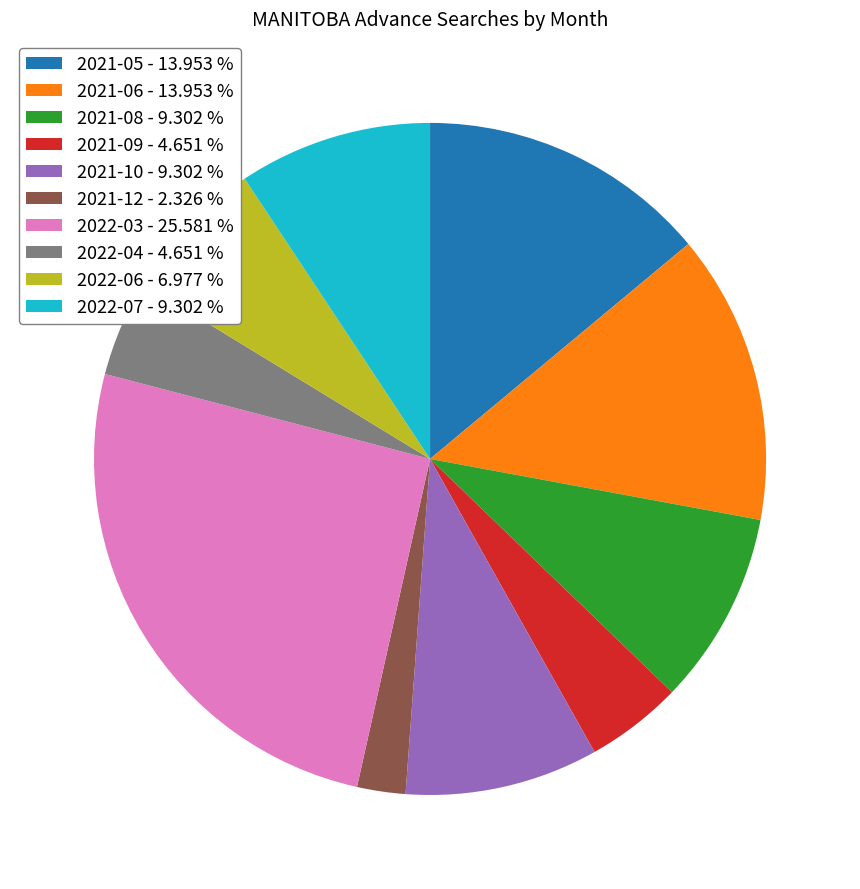

Combined, do 2022-07 - 9.302 % and 2021-10 - 9.302 % account for over 50%?

No